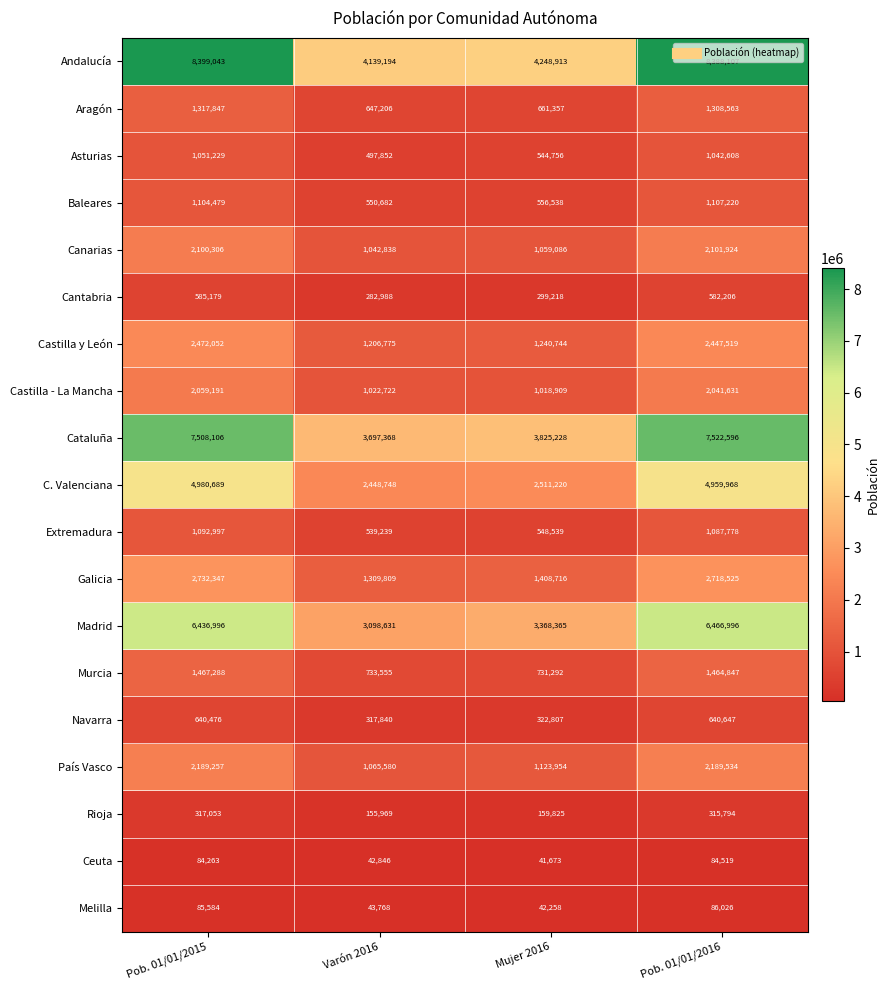

The value of Castilla - La Mancha at Mujer 2016 is 307161. True or false?

False